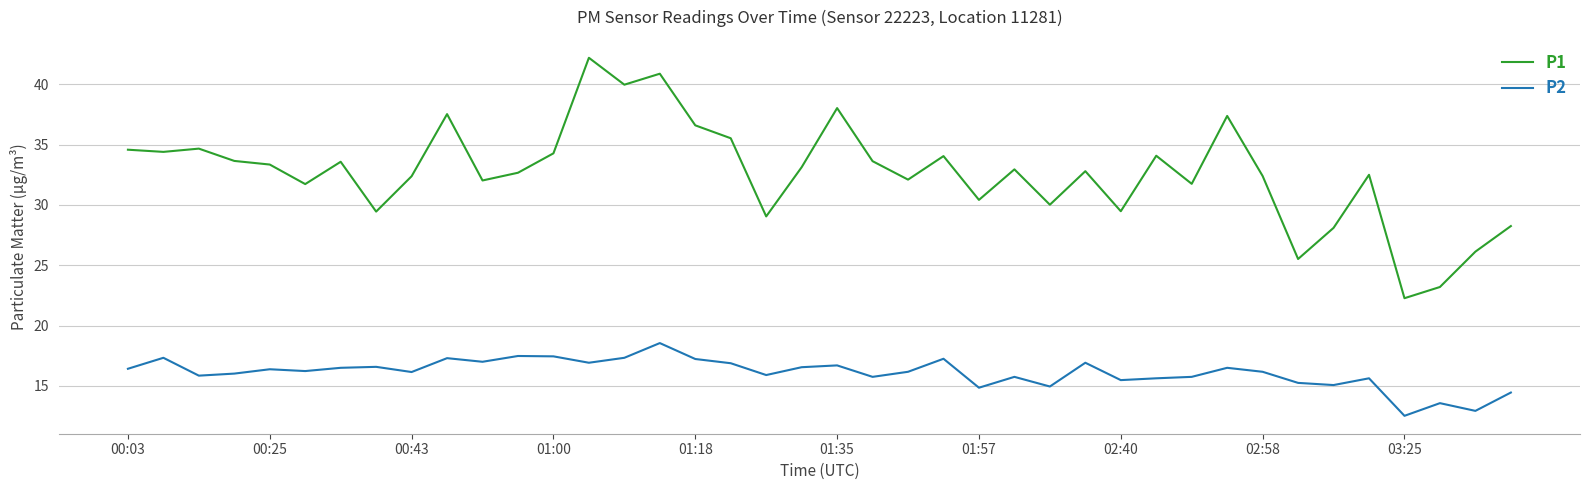

What is the difference between the maximum and minimum values in the P1 series?

19.9